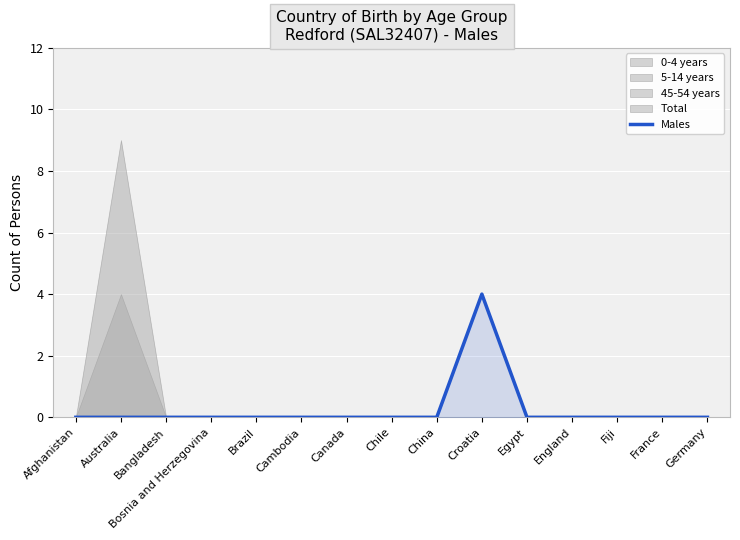

List the labels in order of value, smallest first.

Afghanistan, Australia, Bangladesh, Bosnia and Herzegovina, Brazil, Cambodia, Canada, Chile, China, Egypt, England, Fiji, France, Germany, Croatia